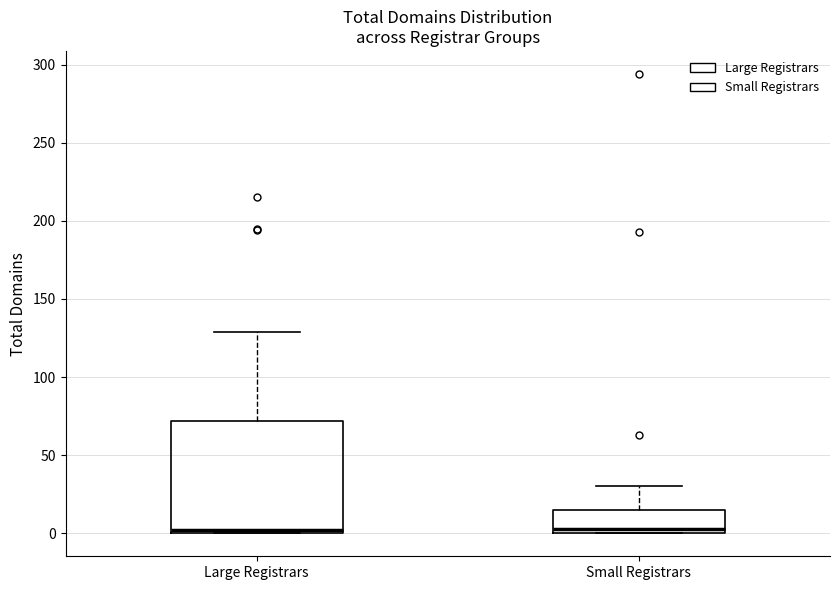

Comparing the boxes themselves (not the whiskers), which one is the tallest?

Large Registrars